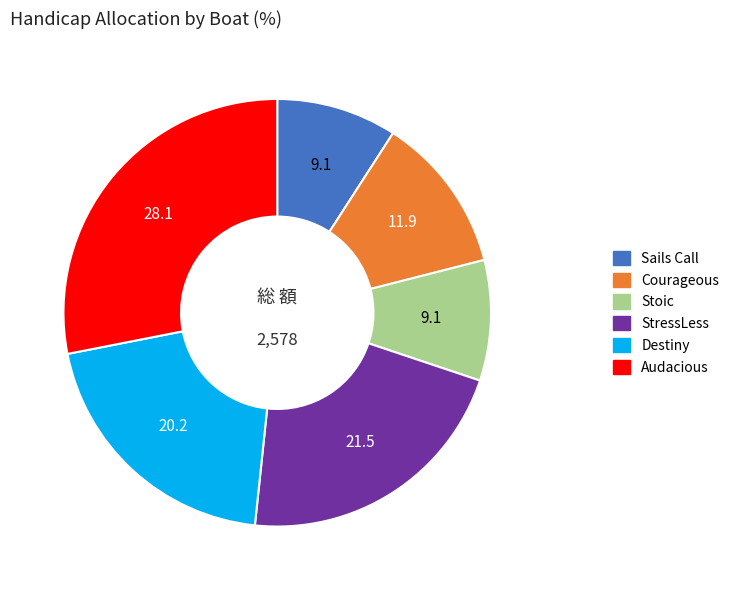

Is it true that StressLess is 12% of the pie?

False